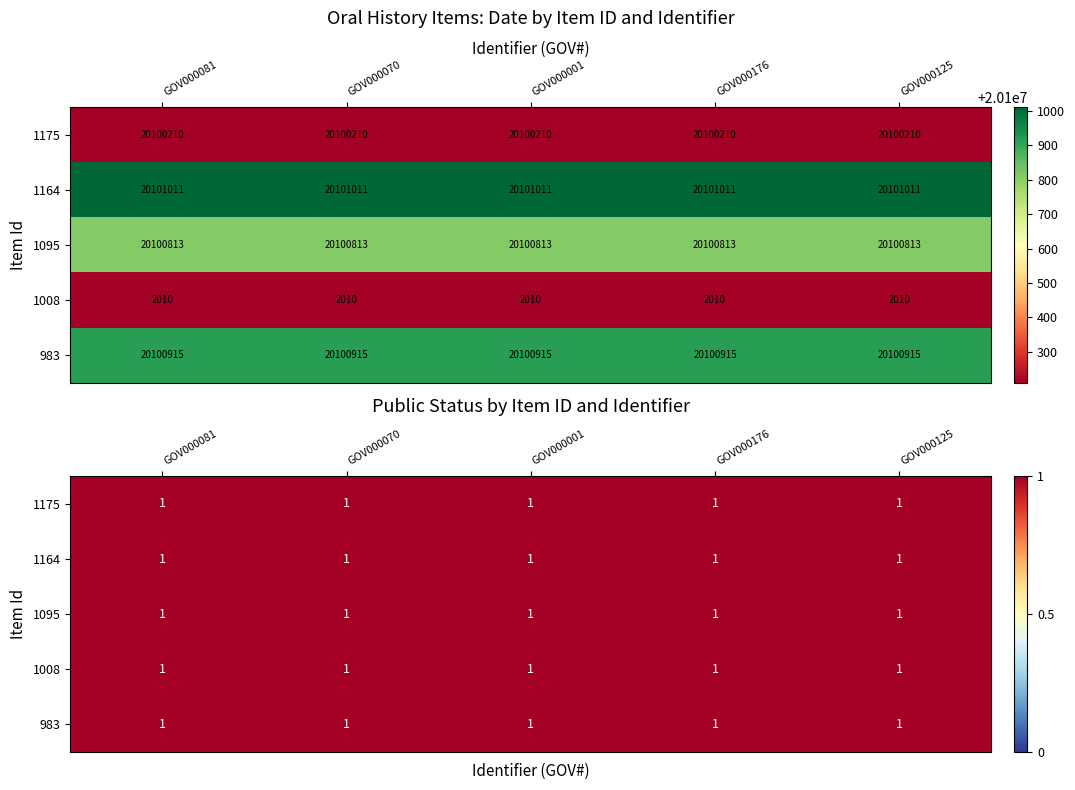

The value of 1164 at GOV000176 is 28540399. True or false?

False